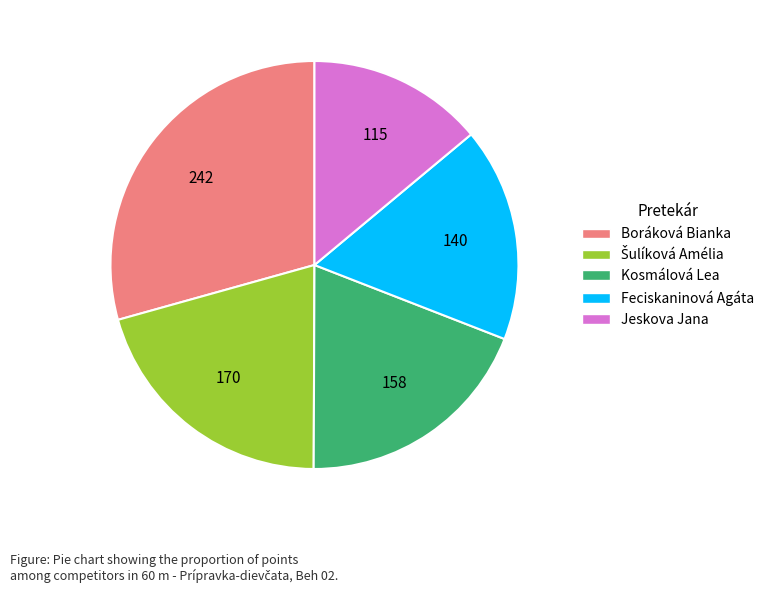

Does Jeskova Jana represent more than half of the total?

No